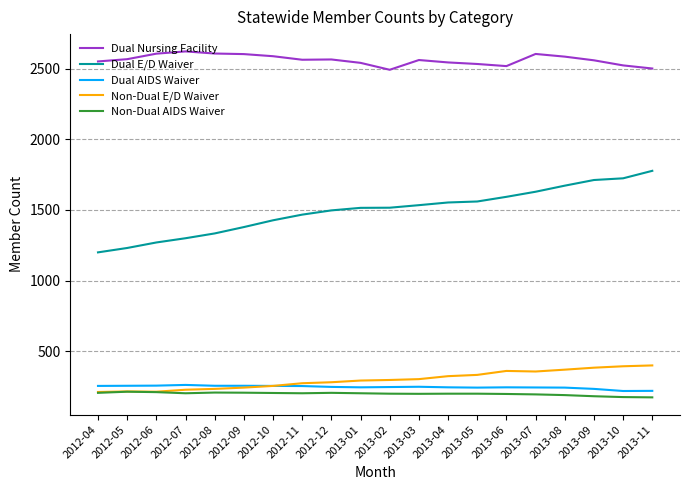

What is the spread (max minus min) of values at 2013-11?

2327